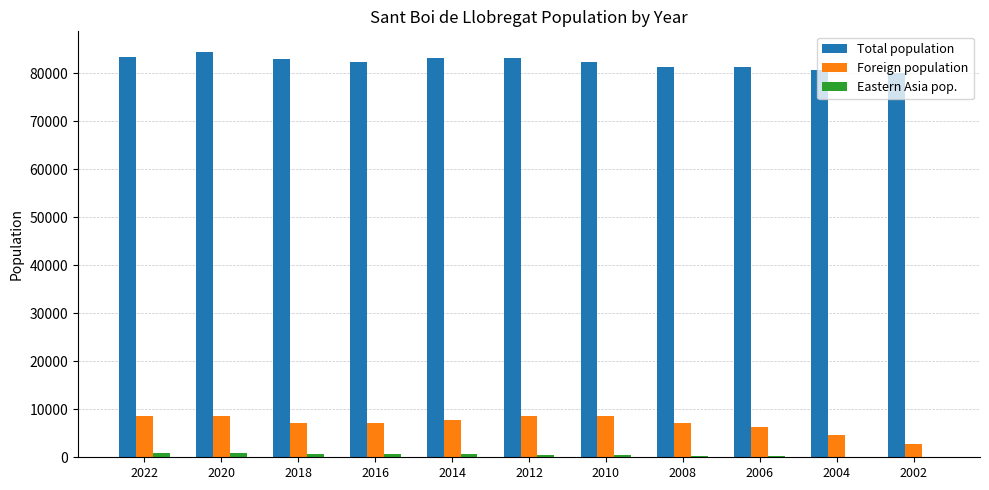

What is the maximum value shown in the chart?

84500